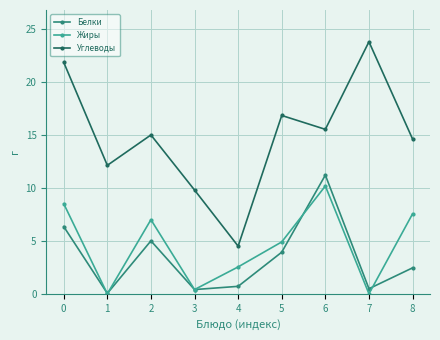

True or false: Белки and Углеводы intersect in this chart.

False